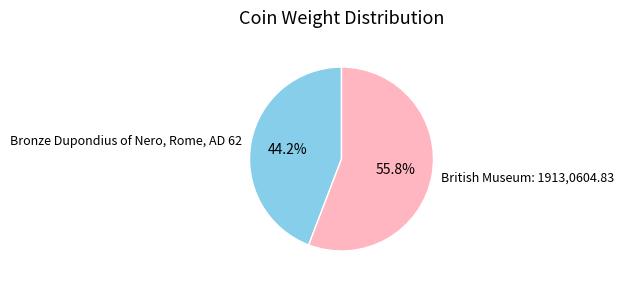

Does British Museum: 1913,0604.83 account for over 50% of the chart?

Yes